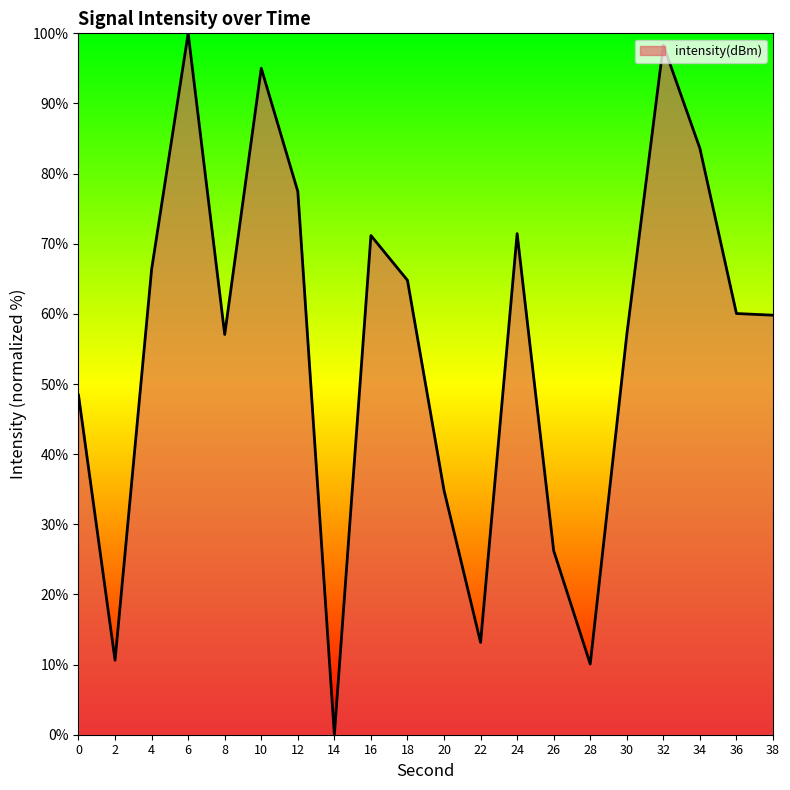

How many lines are shown in the chart?

1